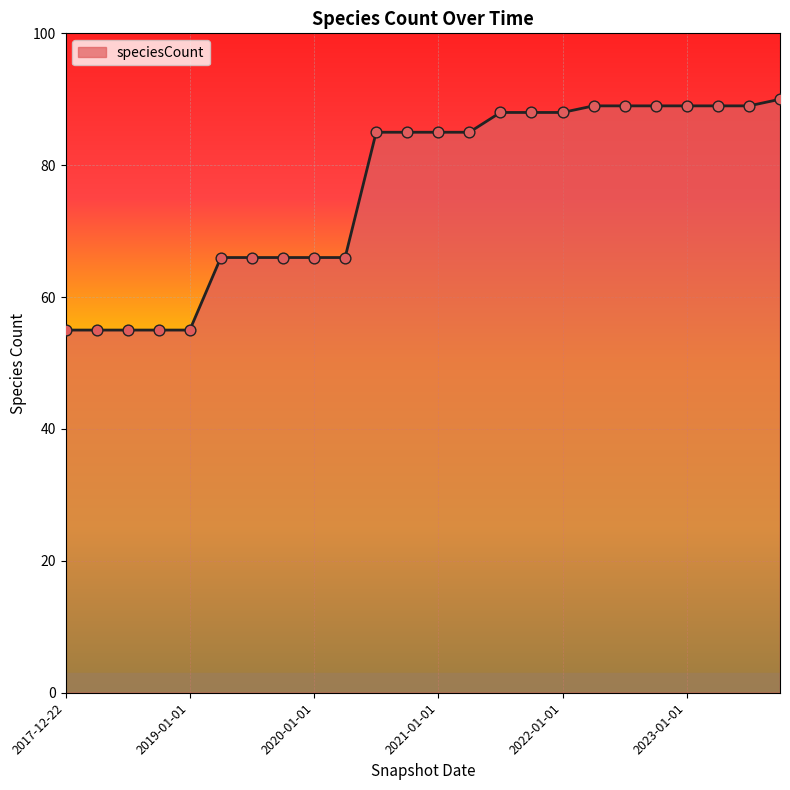

What is the difference between the maximum and minimum values?

35